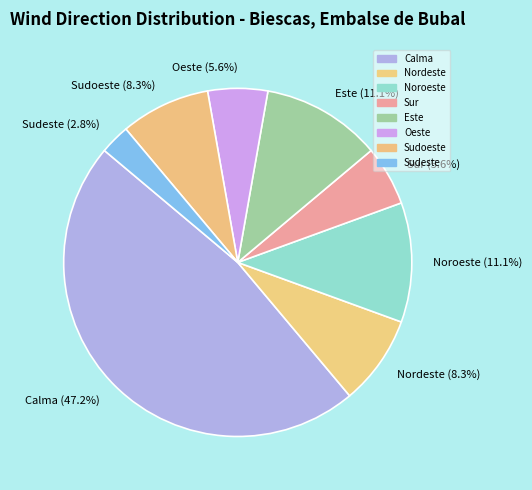

Which category has the biggest portion of the pie?

Calma